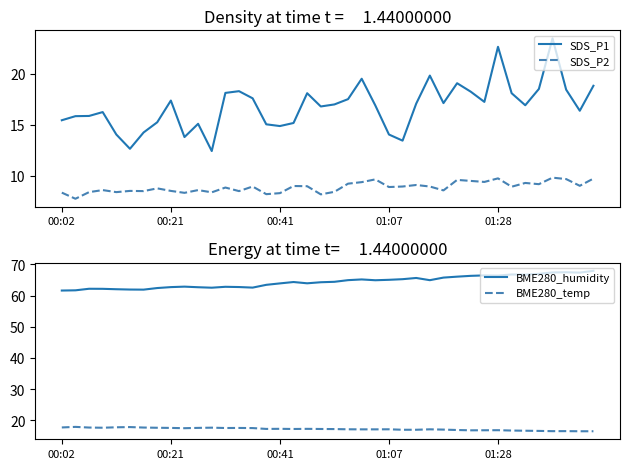

What is the maximum value for BME280_temp?

17.9